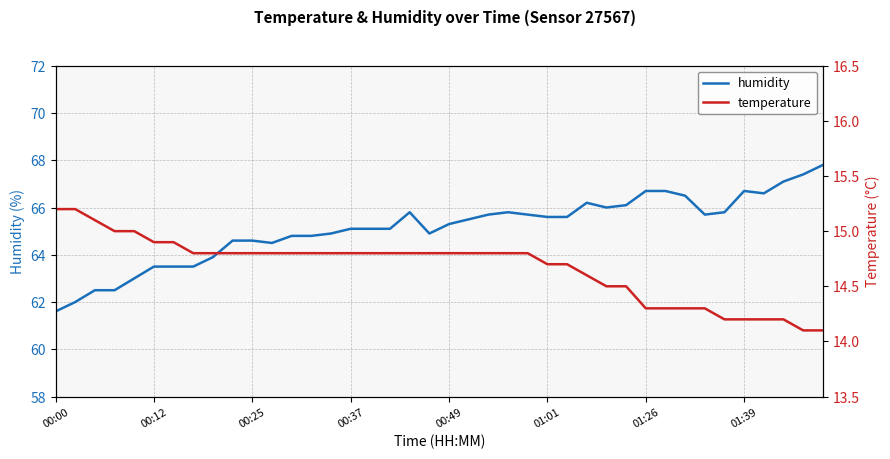

True or false: humidity has a value of 61.6 at 00:00.

True